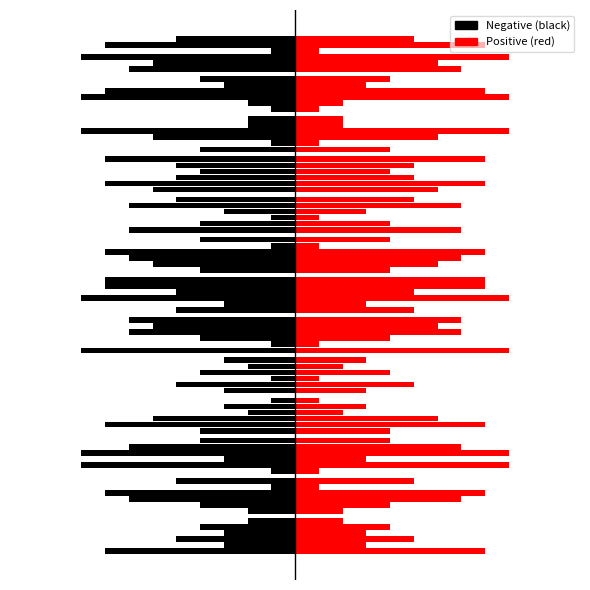

How many data points does each series have?

13